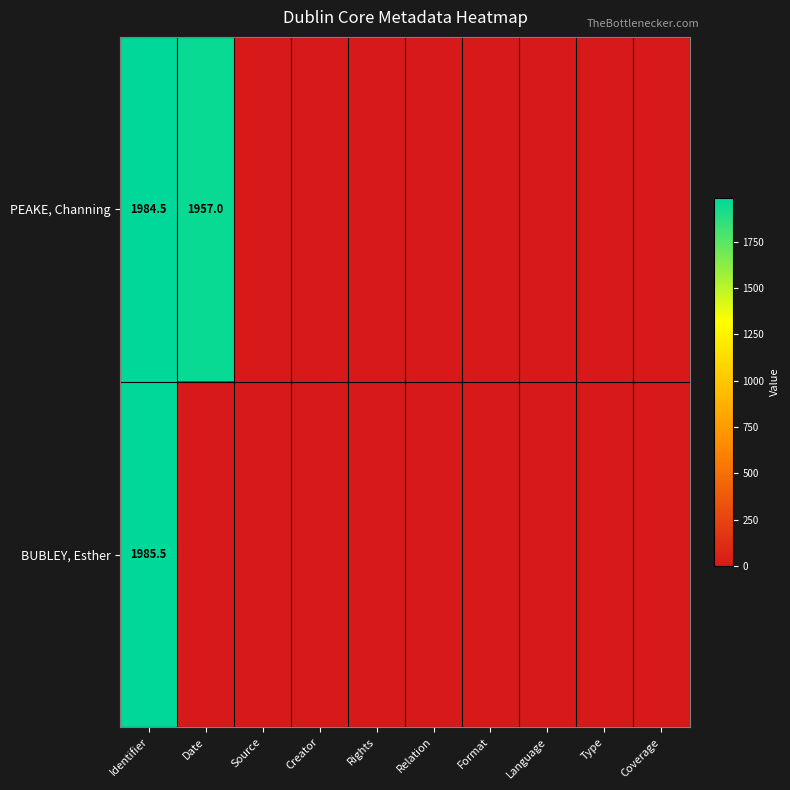

At which category does the chart reach its minimum across all series?

Source